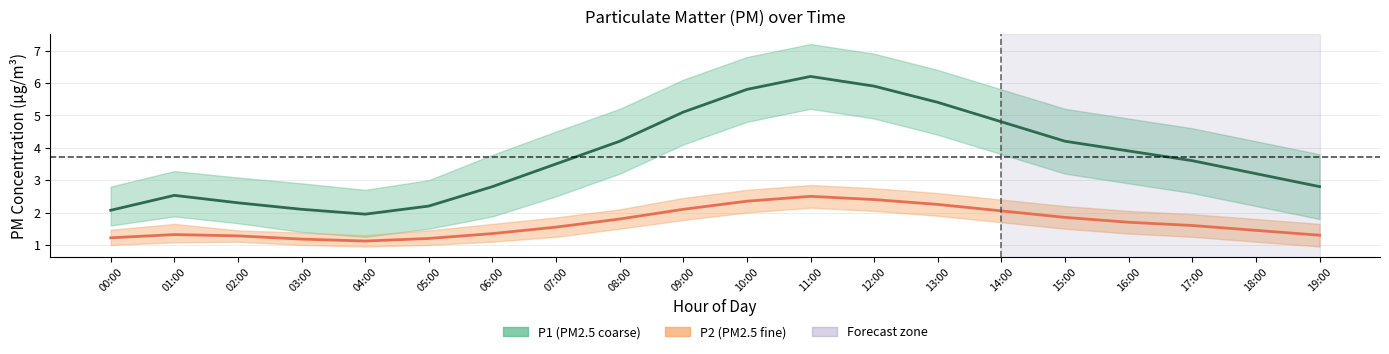

Reading left to right, what are all the values shown in this chart?

P1: 2.1	2.5	2.3	2.1	1.9	2.2	2.8	3.5	4.2	5.1	5.8	6.2	5.9	5.4	4.8	4.2	3.9	3.6	3.2	2.8
P2: 1.2	1.3	1.3	1.2	1.1	1.2	1.4	1.6	1.8	2.1	2.4	2.5	2.4	2.2	2.0	1.9	1.7	1.6	1.4	1.3